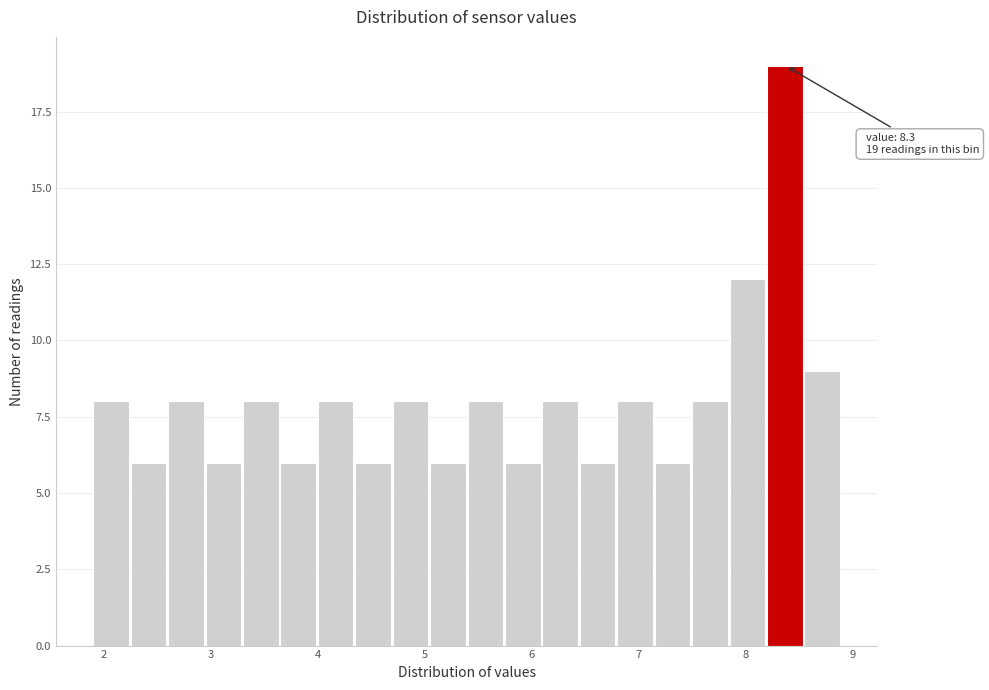

Read against the x-axis, roughly where is the centre of the tallest bar?

8.4